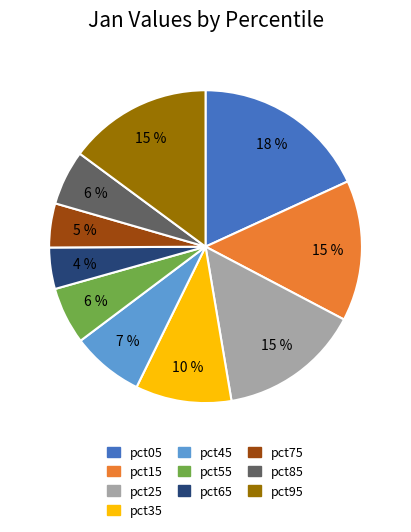

Rank the categories by value from highest to lowest.

pct05, pct95, pct25, pct15, pct35, pct45, pct55, pct85, pct75, pct65